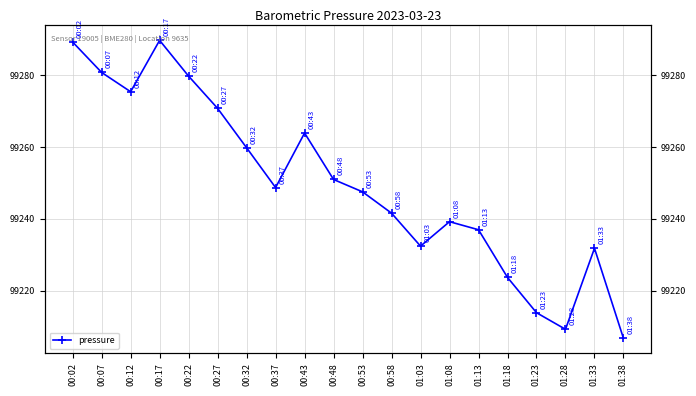

Count the number of data series in this chart.

1